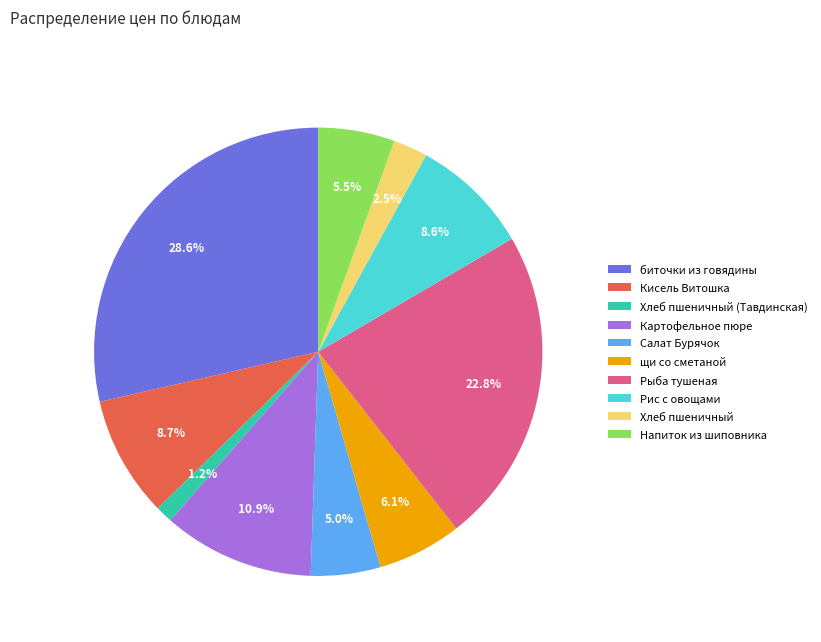

Is there any slice that represents more than half of the pie?

No